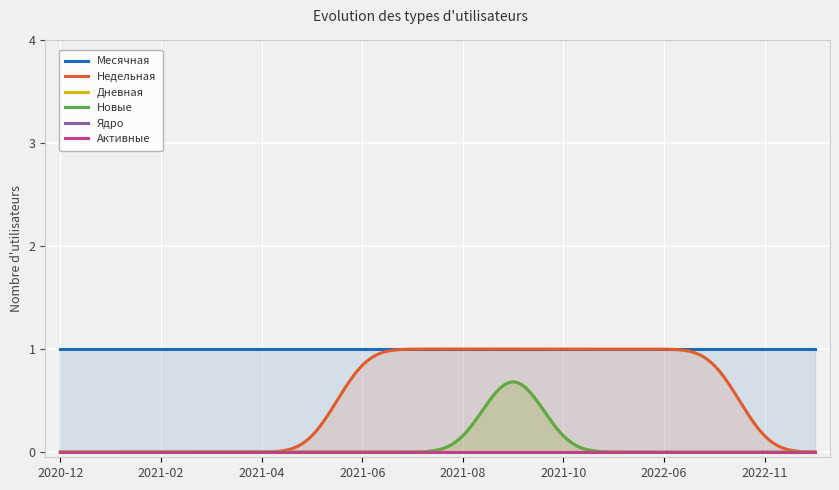

Where is Ядро nearest to the value 0?

2020-12